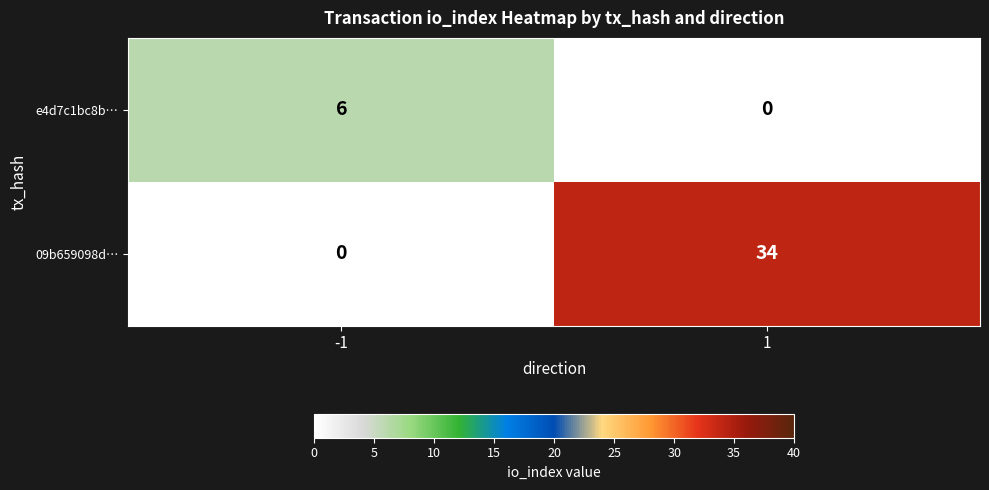

List the series in order of their peak value, lowest first.

e4d7c1bc8b…, 09b659098d…